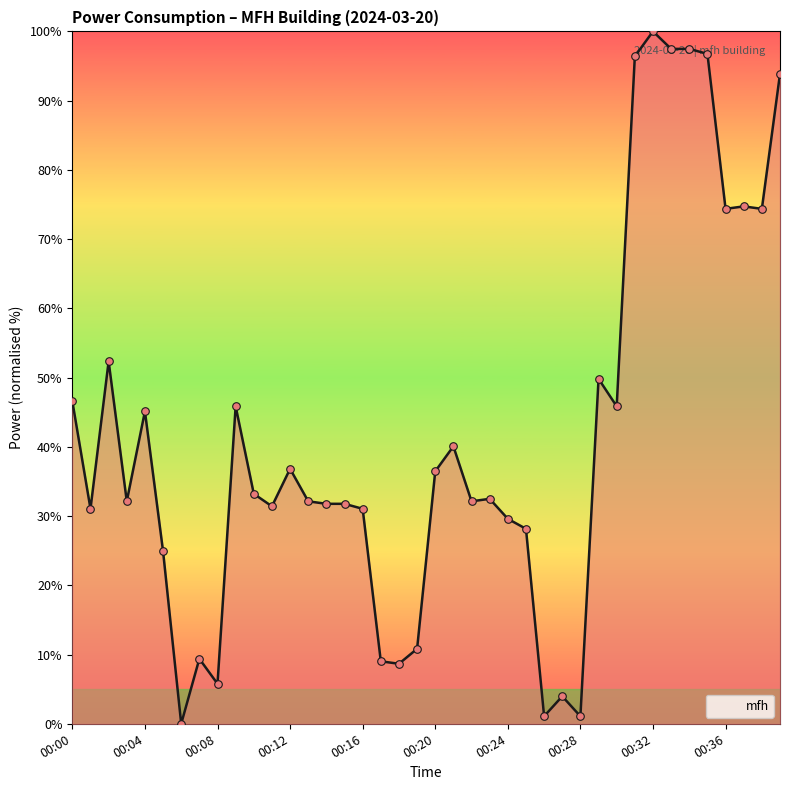

What is the maximum value shown in the chart?

100.0